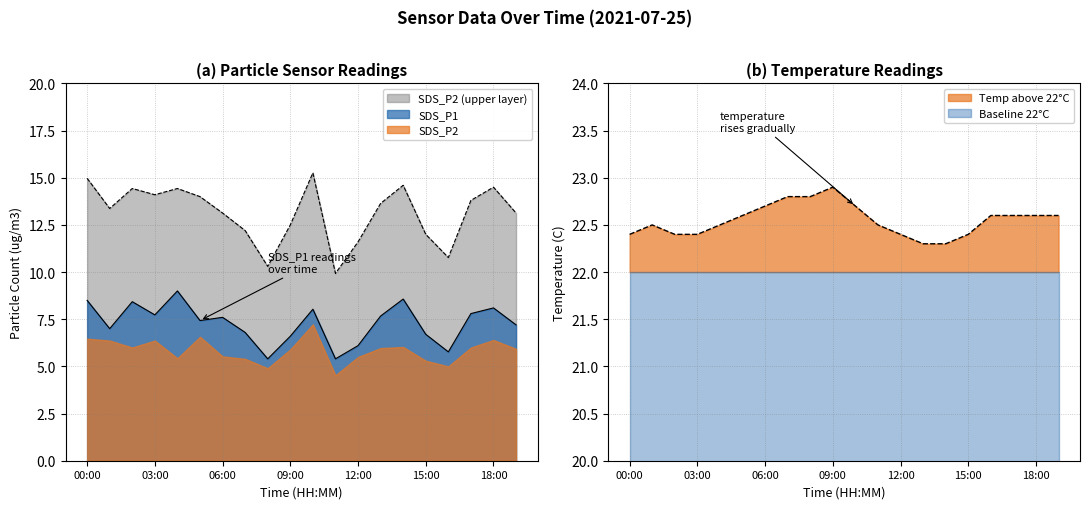

What position from the left is 19:00?

20